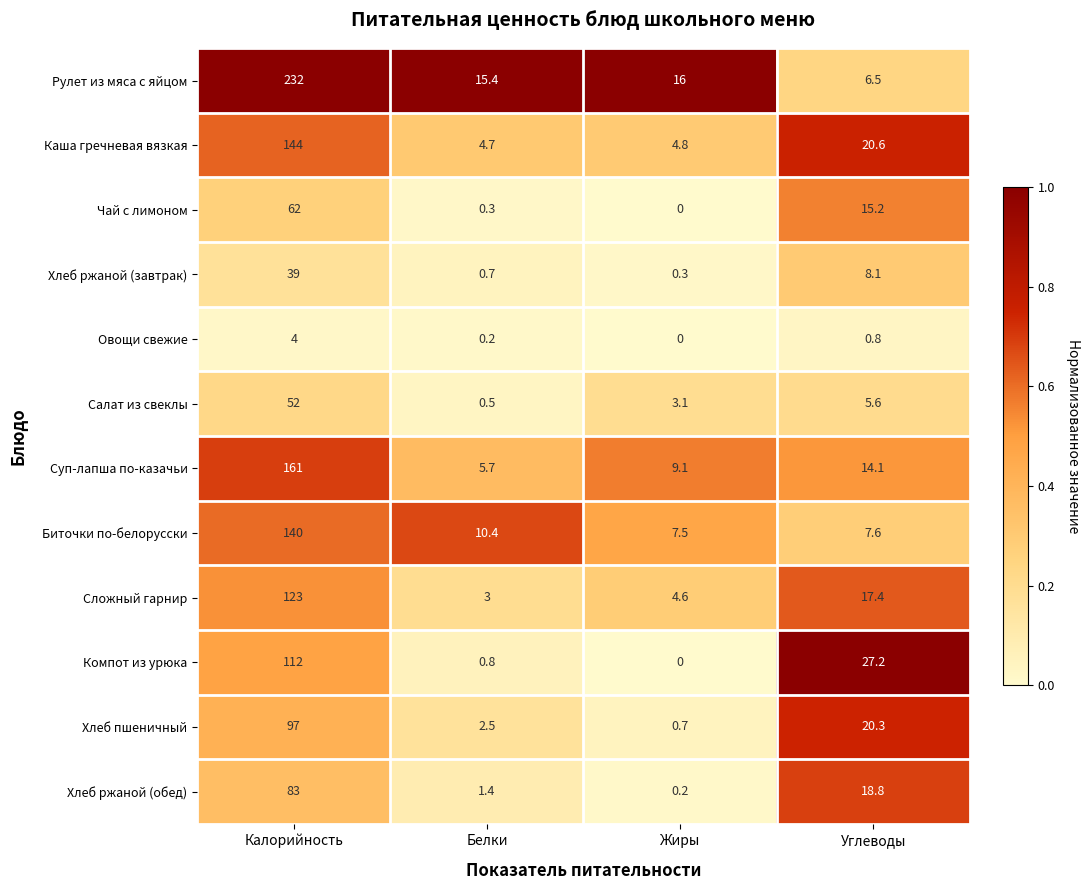

Which series has the widest spread of values?

Рулет из мяса с яйцом